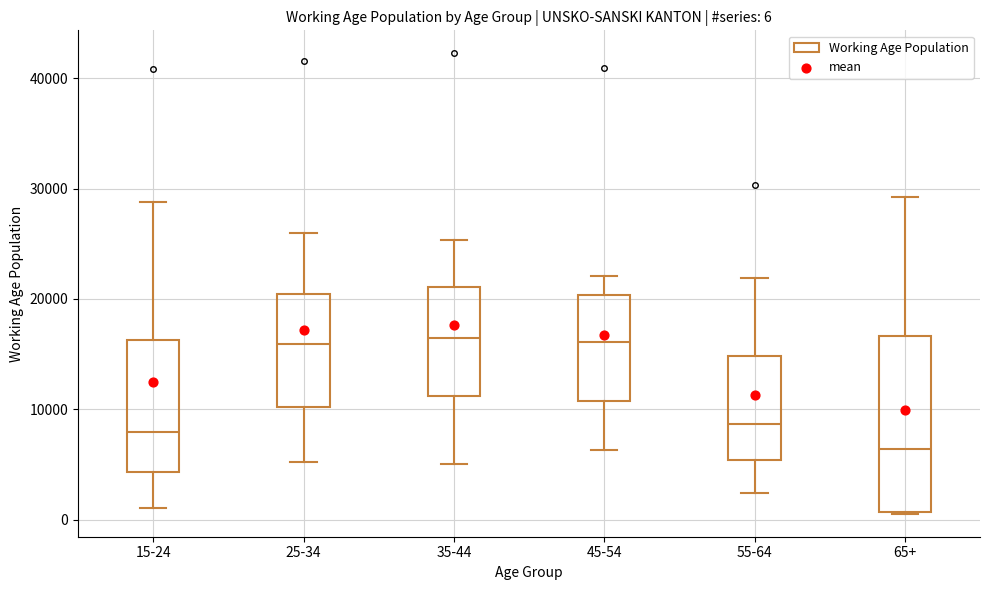

Comparing the boxes themselves (not the whiskers), which one is the tallest?

65+